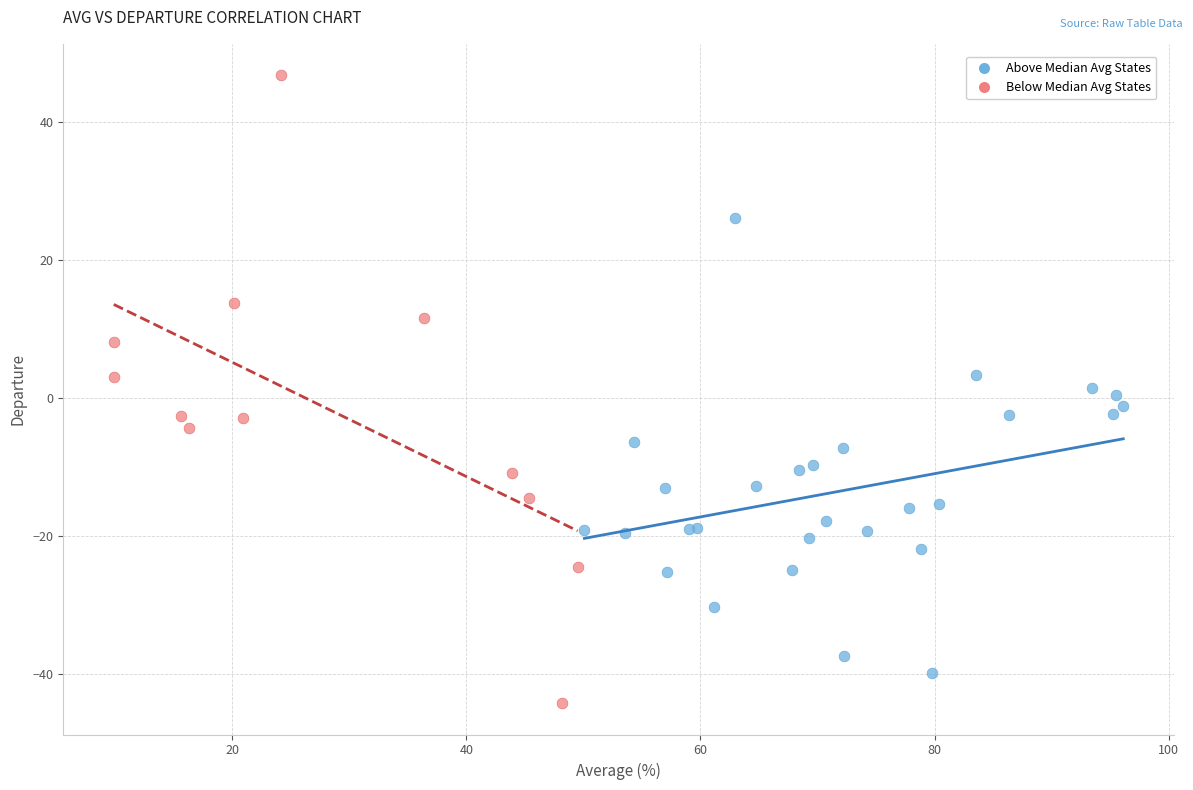

Which series has the largest Y range (max minus min)?

Below Median Avg States